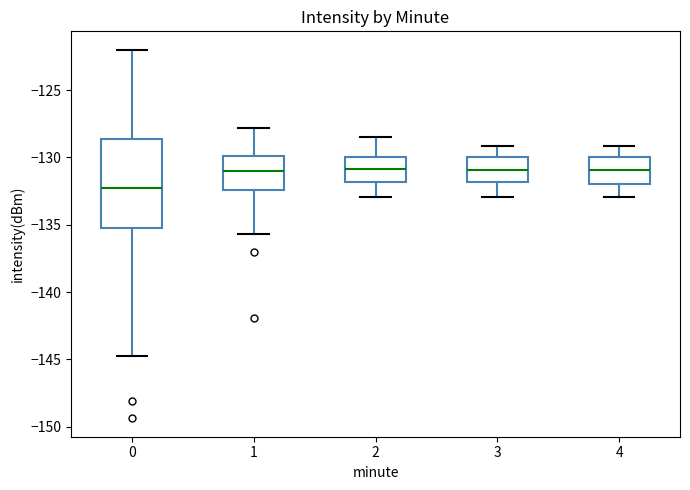

Reading left to right, transcribe this box plot: for each box, give where its median line is, the range the box spans, and where its two whiskers end, as read against the y-axis. The values are not printed on the chart, so give them approximately, as read against the axis.

0: median -132.5, box -135.5 to -128.5, whiskers -145.0 to -122.0
1: median -131.0, box -132.5 to -130.0, whiskers -135.5 to -128.0
2: median -131.0, box -132.0 to -130.0, whiskers -133.0 to -128.5
3: median -131.0, box -132.0 to -130.0, whiskers -133.0 to -129.0
4: median -131.0, box -132.0 to -130.0, whiskers -133.0 to -129.0